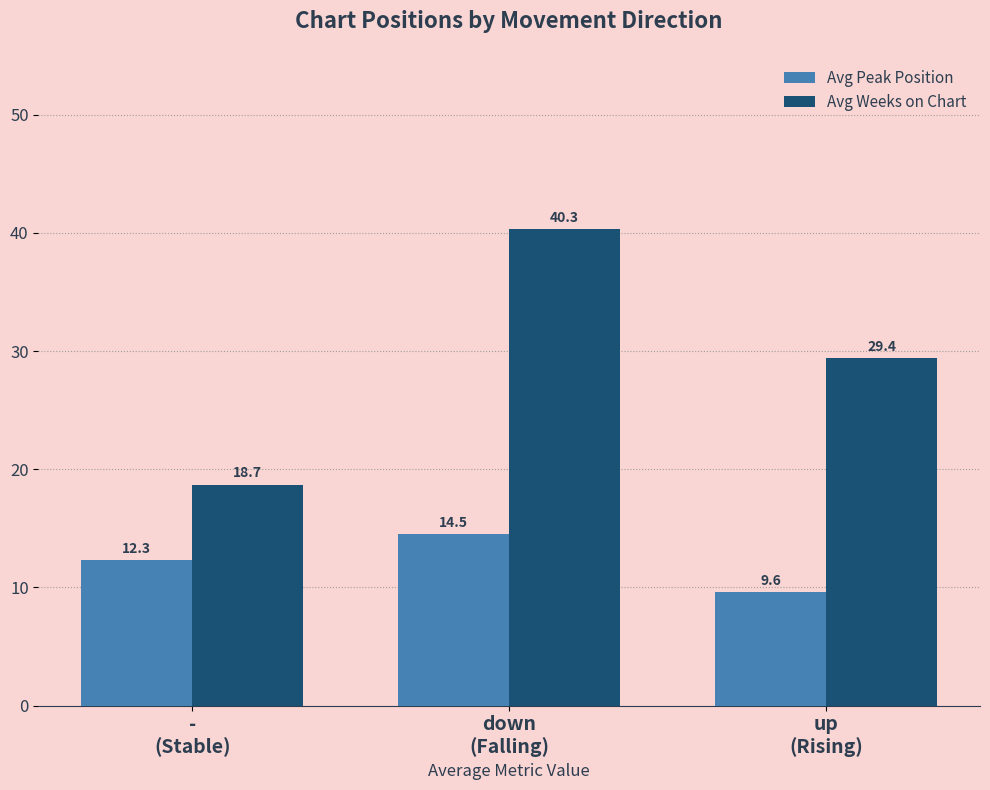

Where is Avg Peak Position nearest to the value 12?

-
(Stable)